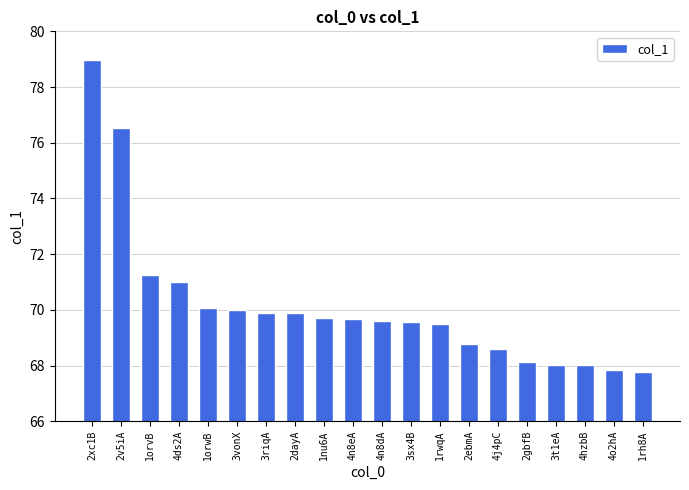

Does the chart contain stacked bars?

No